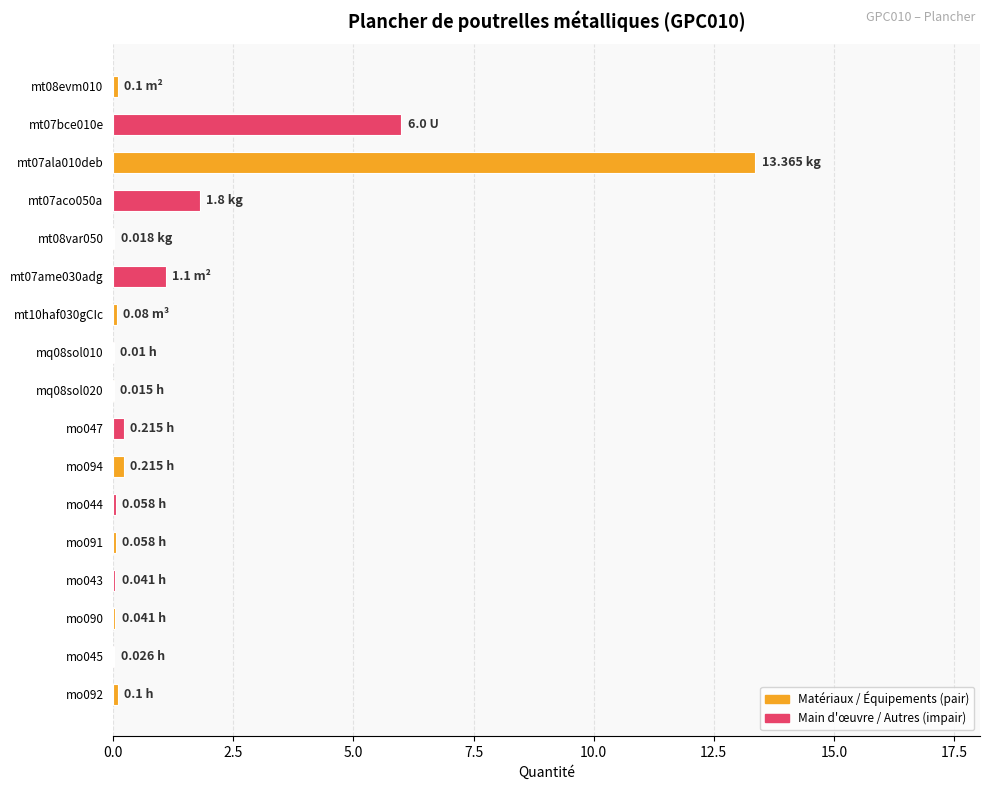

What is the sum of all values?

23.2